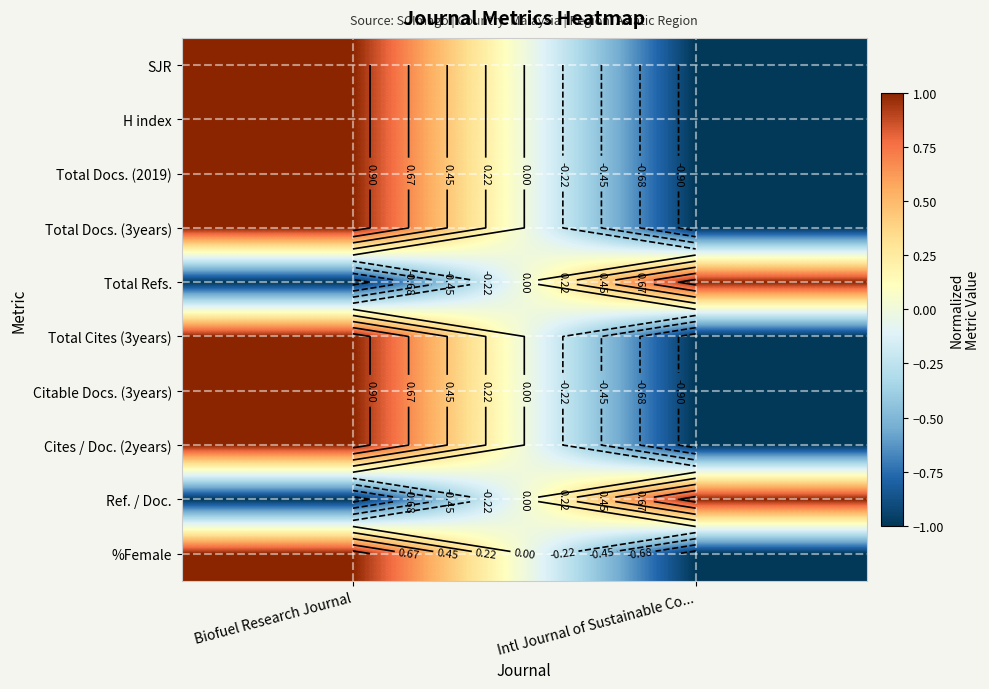

How many data points does each series have?

2